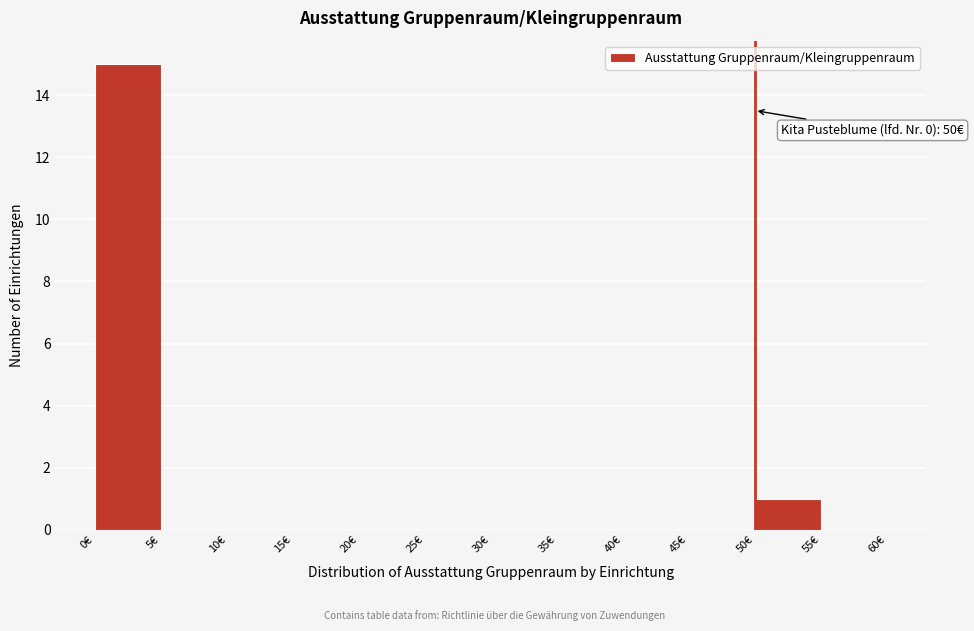

Over which range of the x-axis is the bar tallest?

0 to 5